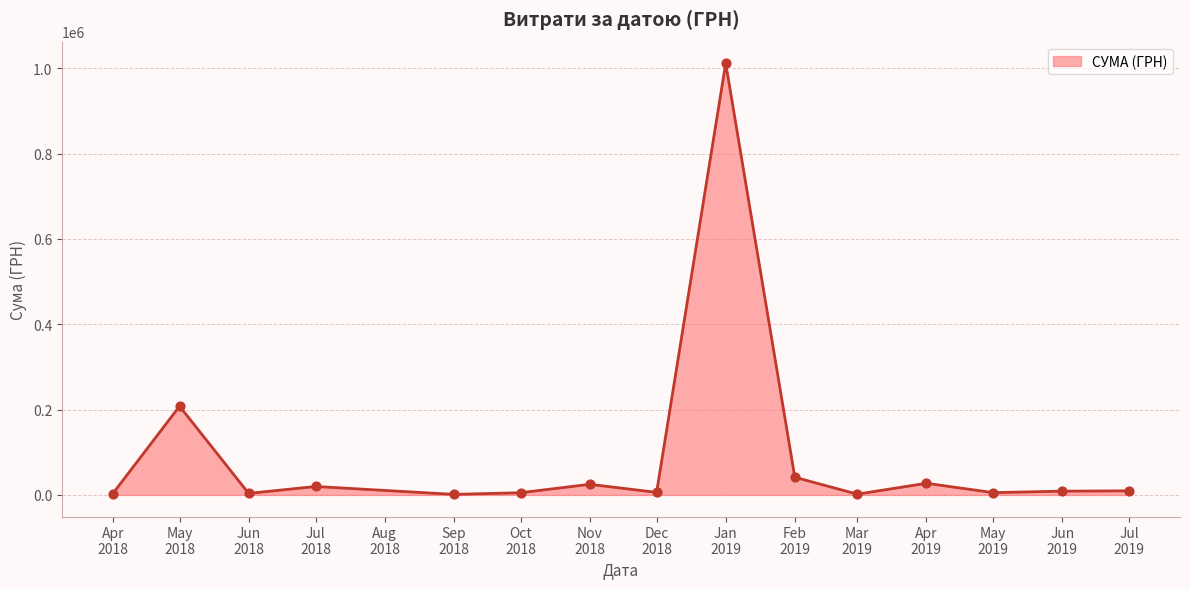

What is the difference between the maximum and minimum values?

1010594.6